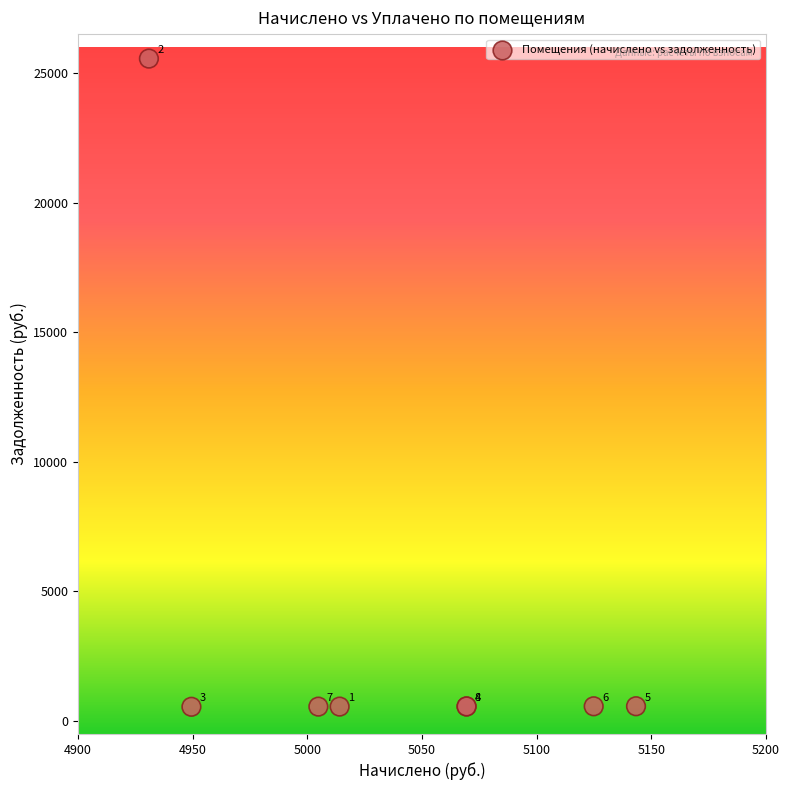

What Y value in the scatter plot is closest to 13052?

571.5